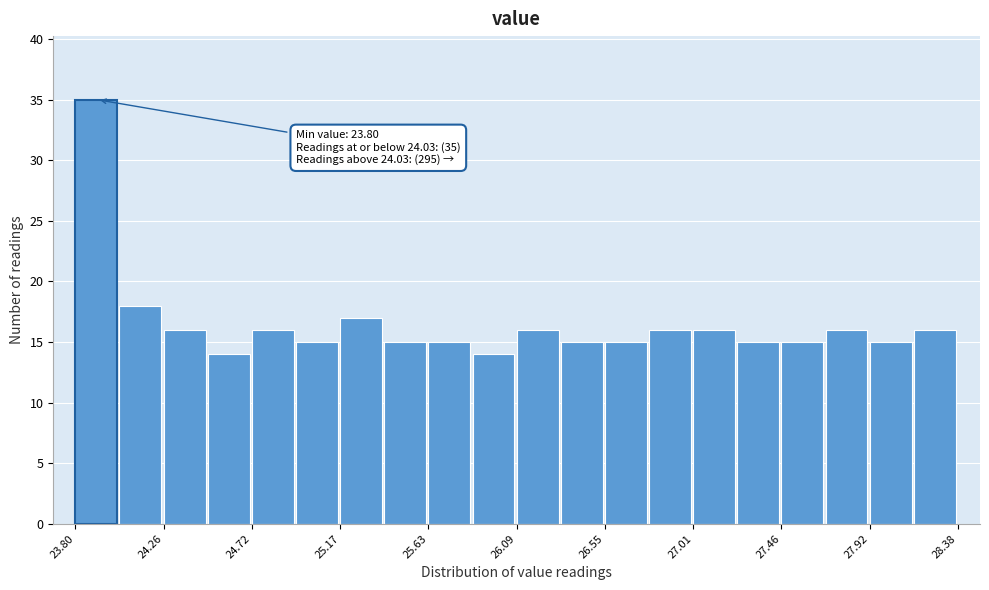

Which range on the x-axis has the tallest bar?

23.80 to 24.05